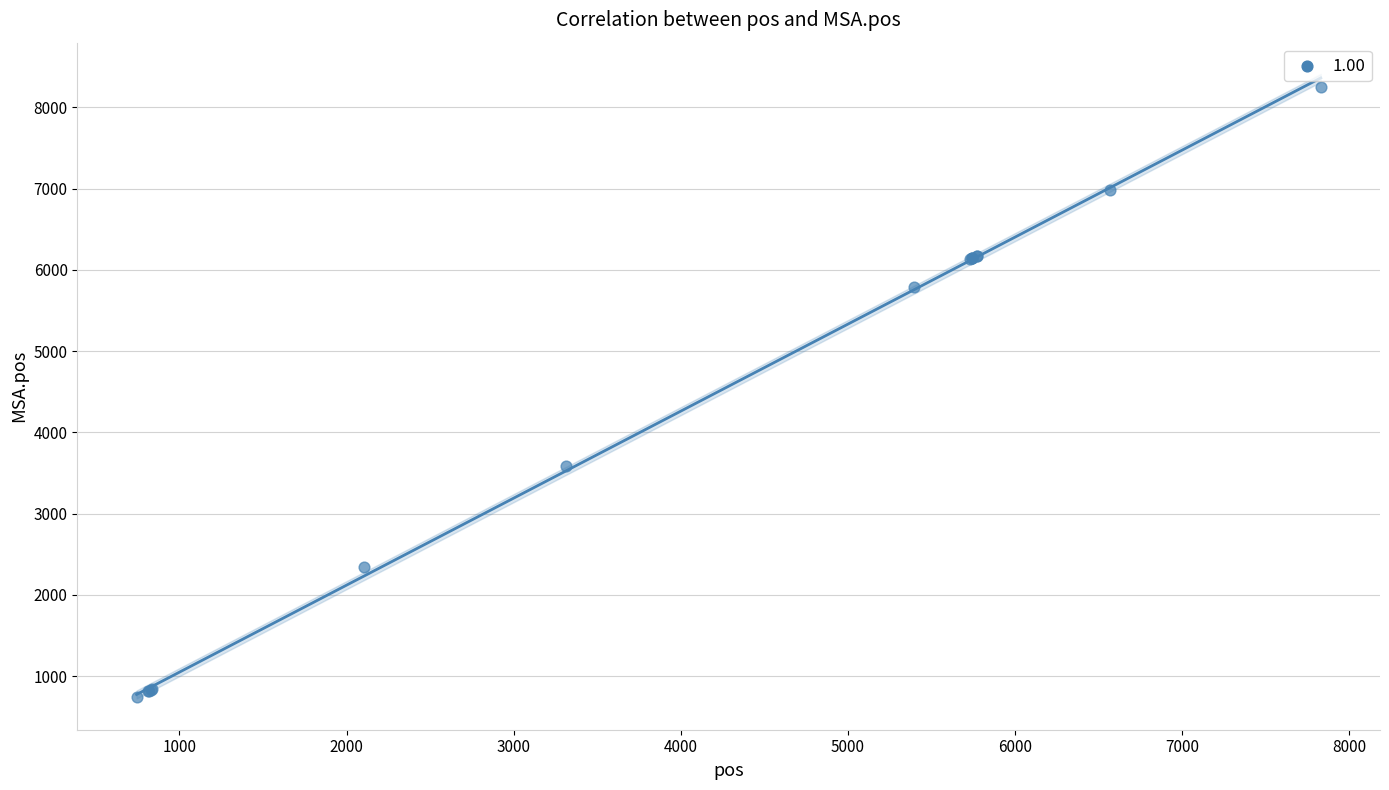

What Y value in the scatter plot is closest to 4498?

3592